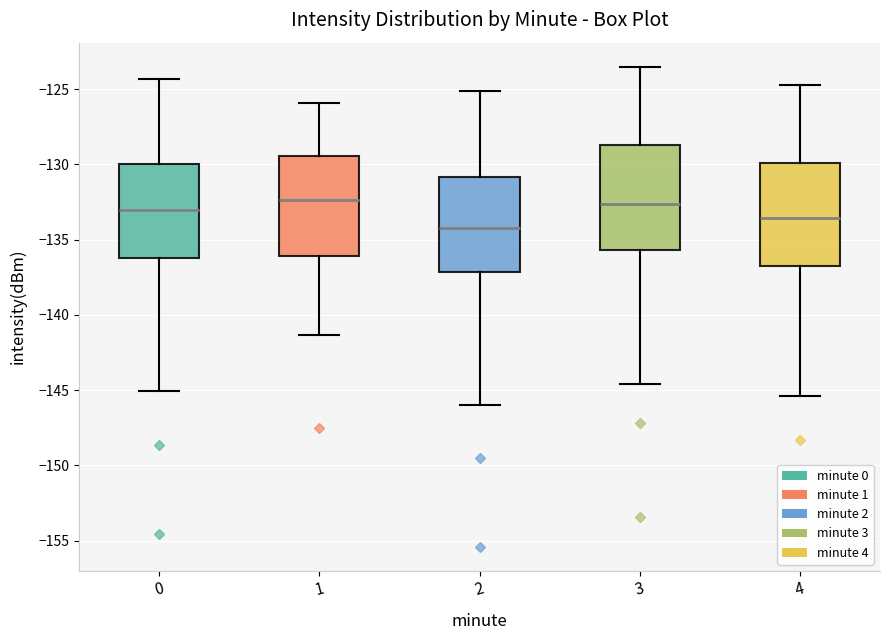

Reading left to right, transcribe this box plot: for each box, give where its median line is, the range the box spans, and where its two whiskers end, as read against the y-axis. The values are not printed on the chart, so give them approximately, as read against the axis.

0: median -133.0, box -136.0 to -130.0, whiskers -145.0 to -124.5
1: median -132.5, box -136.0 to -129.5, whiskers -141.5 to -126.0
2: median -134.0, box -137.0 to -131.0, whiskers -146.0 to -125.0
3: median -132.5, box -135.5 to -128.5, whiskers -144.5 to -123.5
4: median -133.5, box -137.0 to -130.0, whiskers -145.5 to -124.5